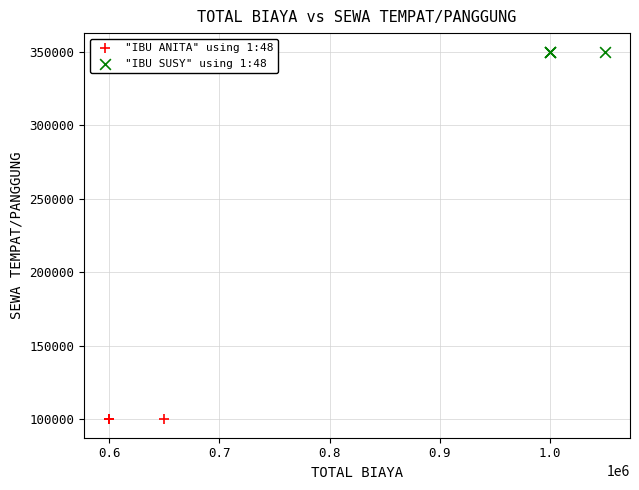

Which series contains the highest Y value?

"IBU SUSY" using 1:48